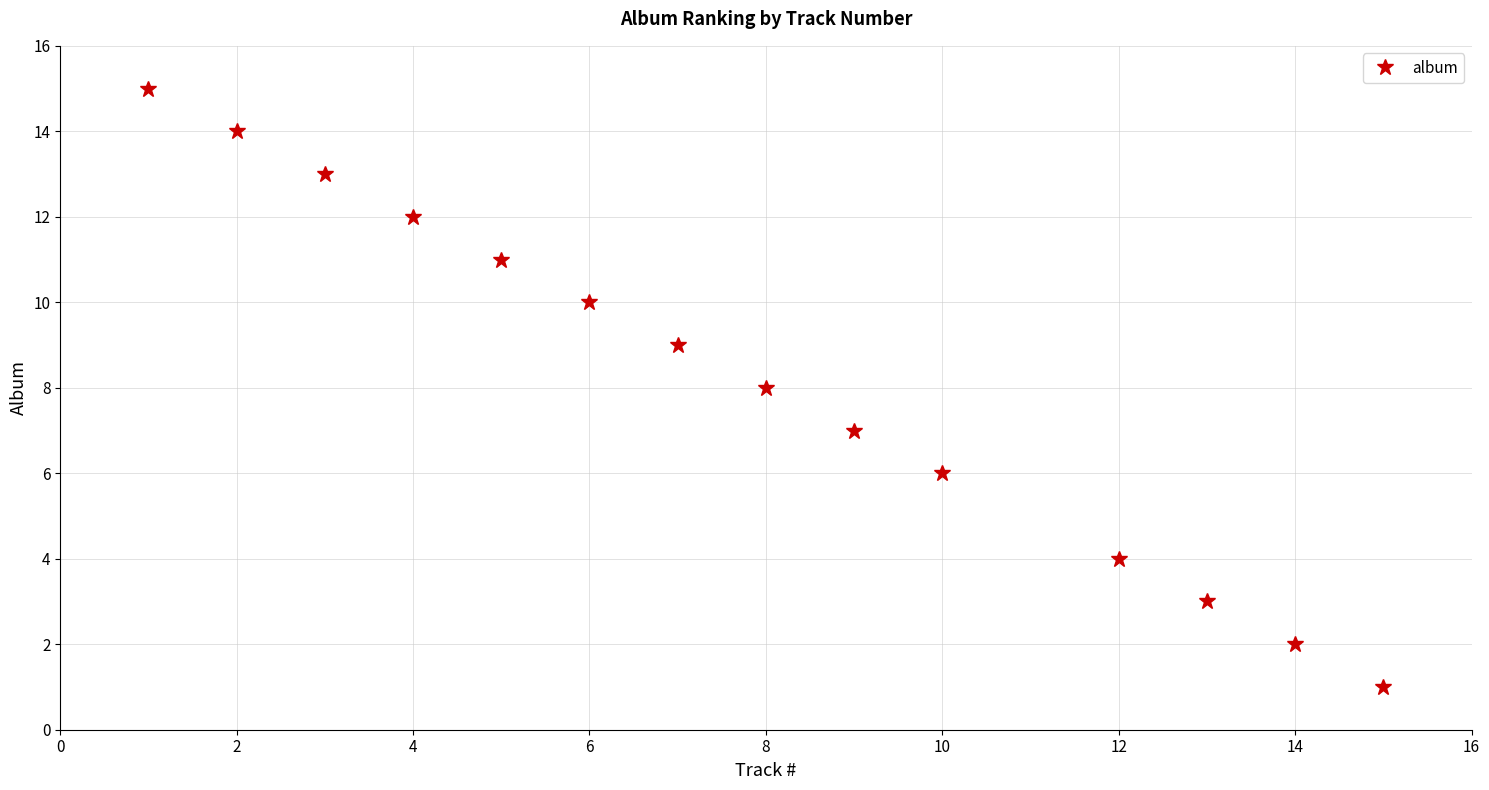

How many lines are shown in the chart?

1